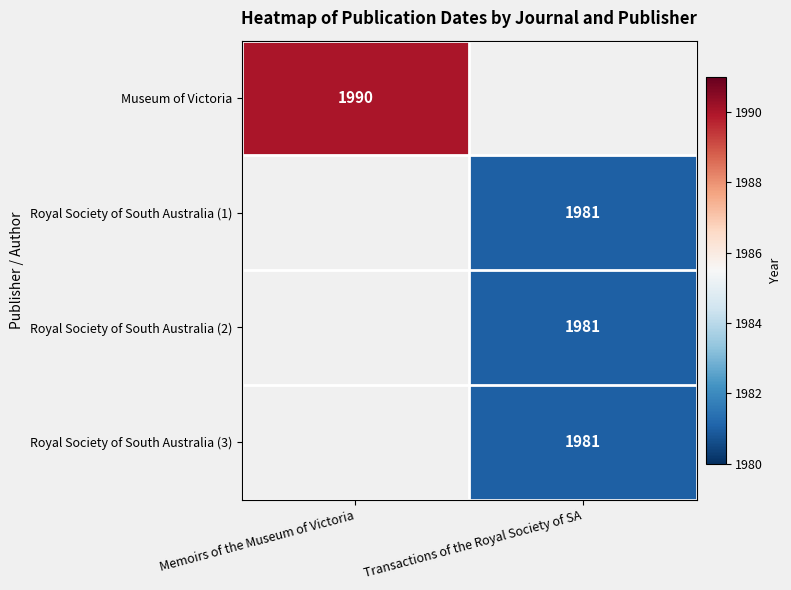

The value of Royal Society of South Australia (1) at Transactions of the Royal Society of SA is 1981. True or false?

True